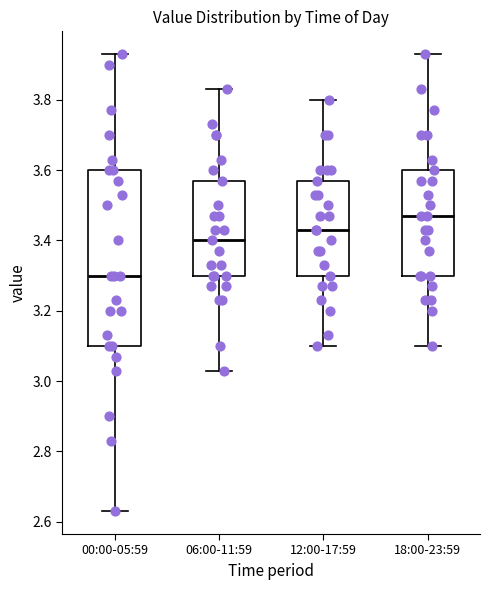

Which box is the tallest, from its lower edge to its upper edge?

00:00-05:59